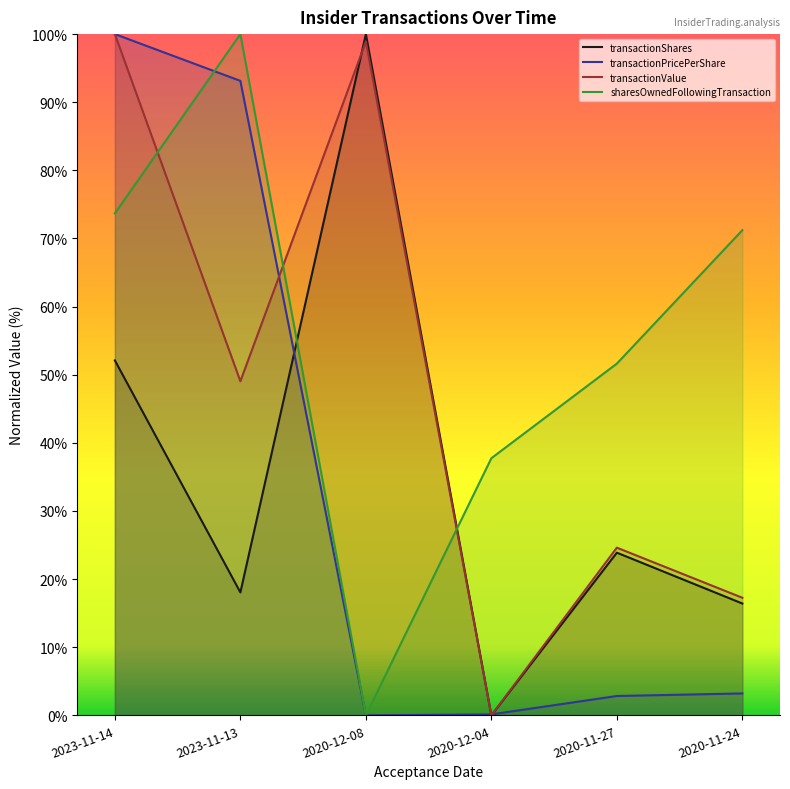

What are all the series names shown in the legend?

transactionShares, transactionPricePerShare, transactionValue, sharesOwnedFollowingTransaction